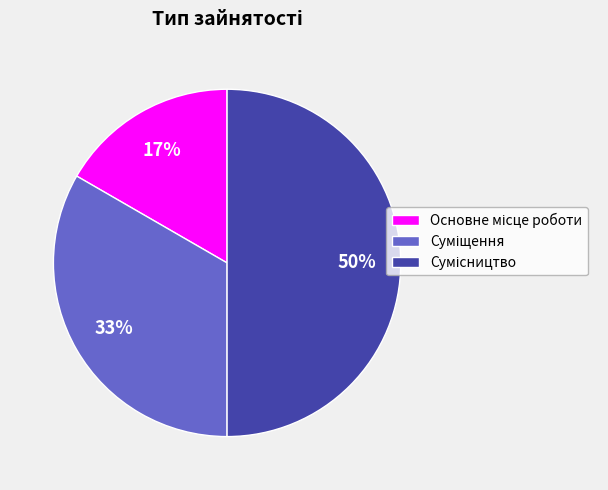

To the nearest percent, what is the difference between the largest and smallest slice percentages?

33%